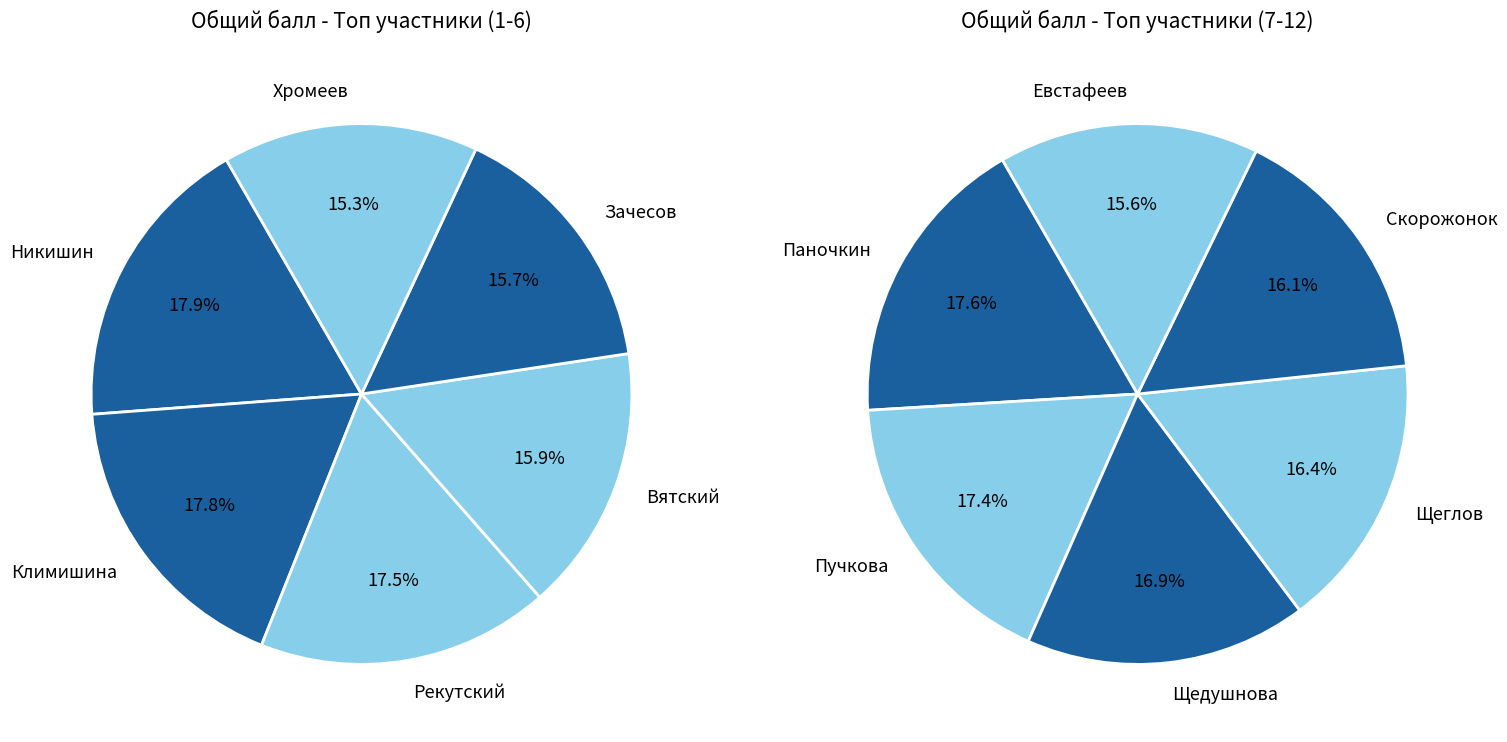

Is there any slice that represents more than half of the pie?

No